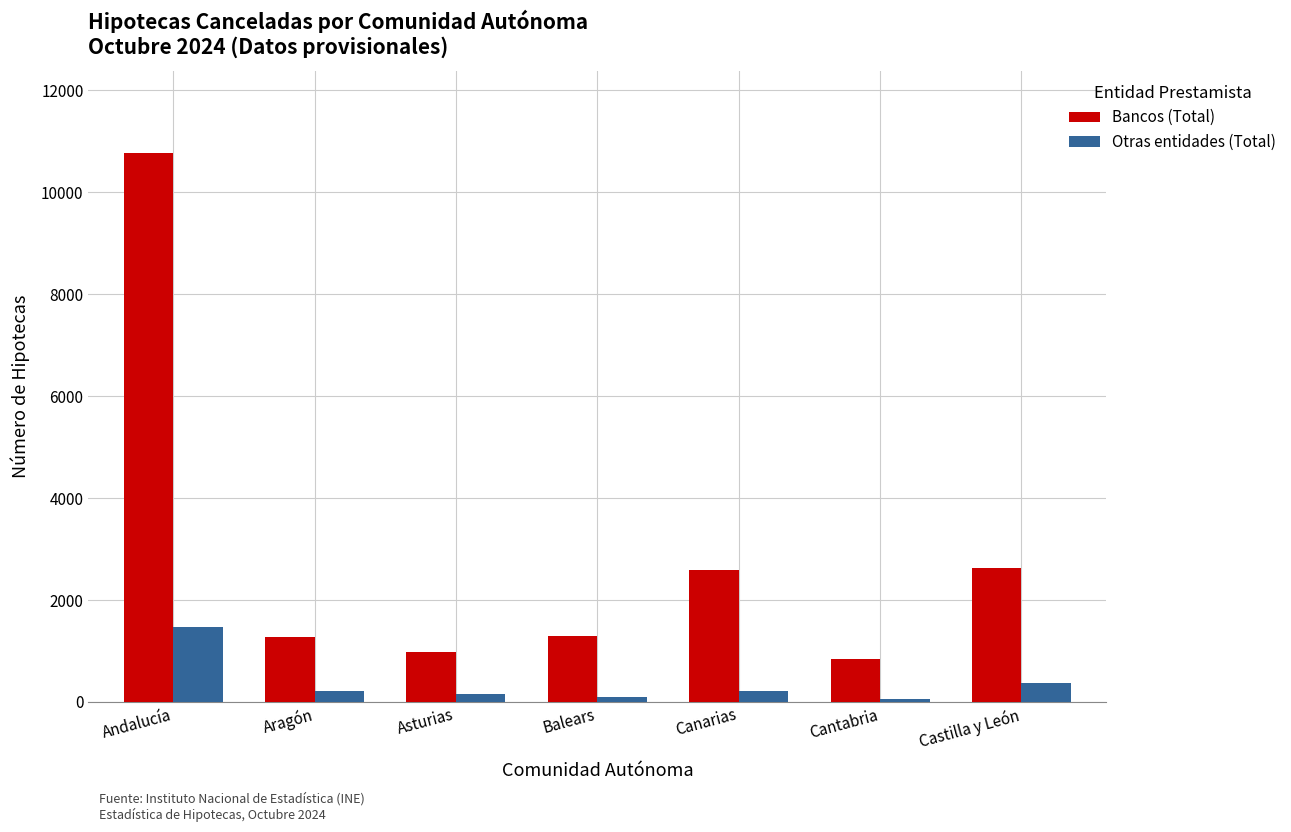

The value of Bancos (Total) at Aragón is 550. True or false?

False